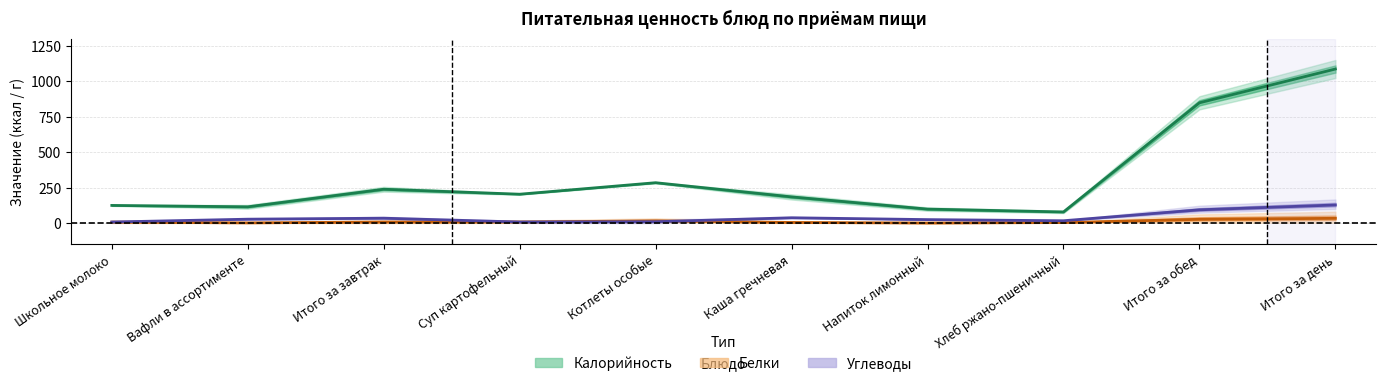

List the labels in order of Углеводы value, largest first.

Итого за день, Итого за обед, Каша гречневая, Итого за завтрак, Вафли в ассортименте, Напиток лимонный, Хлеб ржано-пшеничный, Котлеты особые, Школьное молоко, Суп картофельный